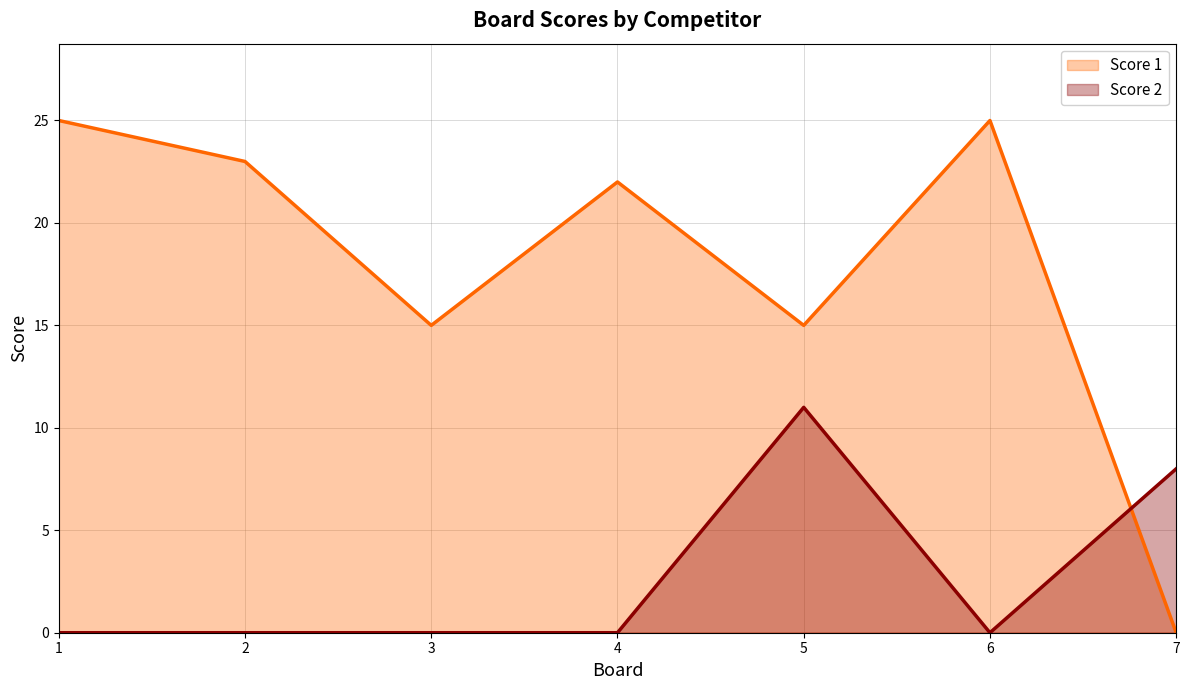

Which category has the lowest value across all series?

7